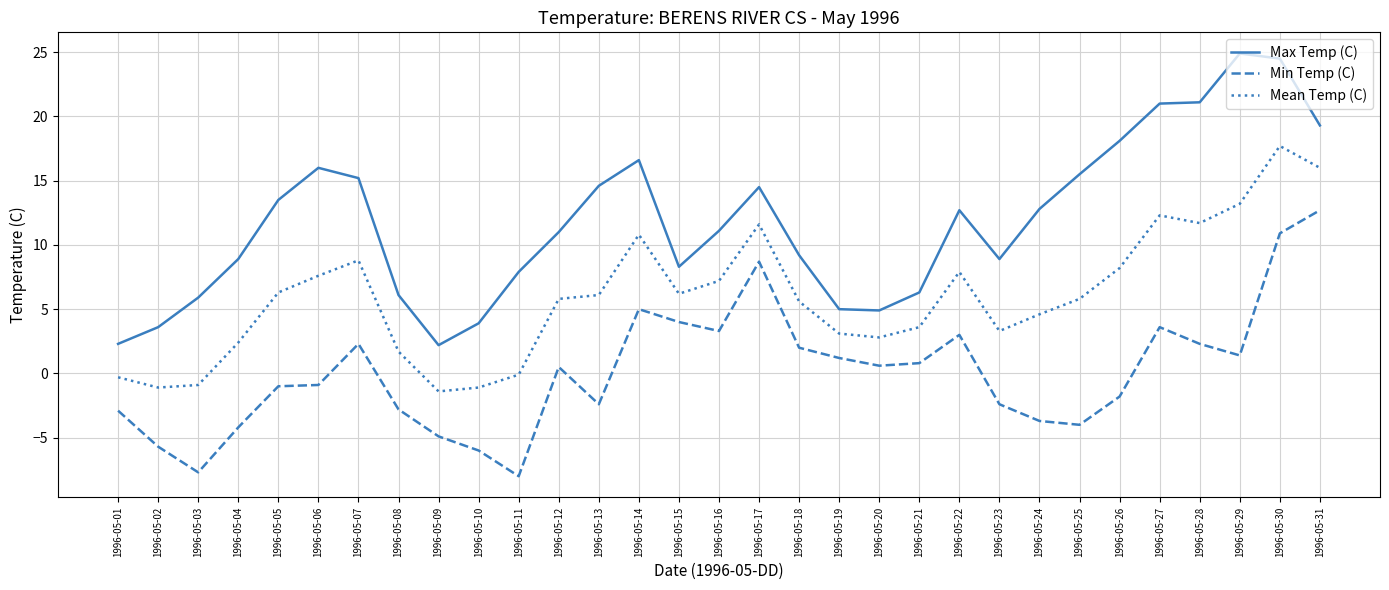

What is the average value of the Mean Temp (C) series?

6.0